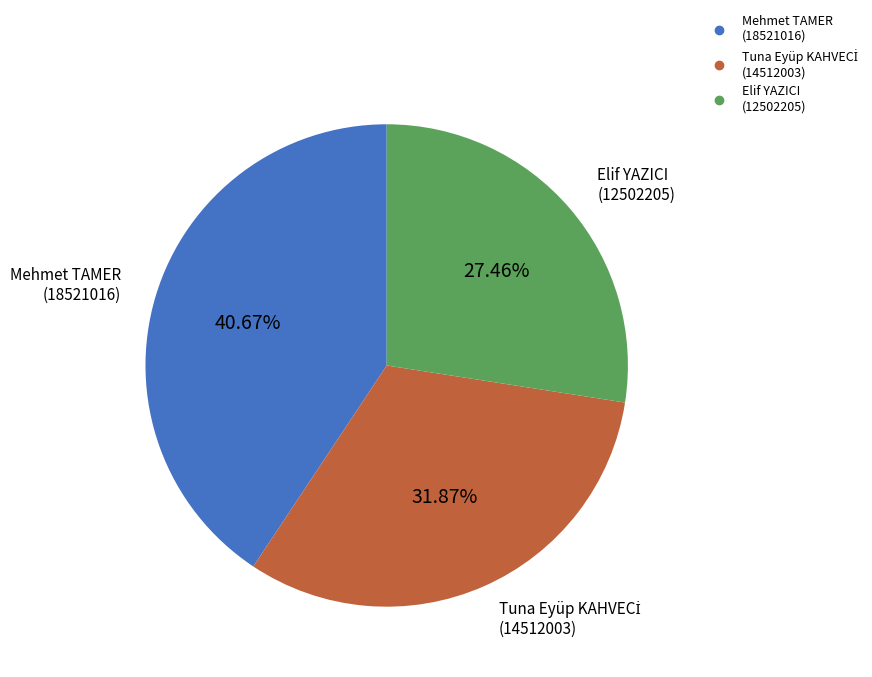

Is there a majority slice in this chart?

No